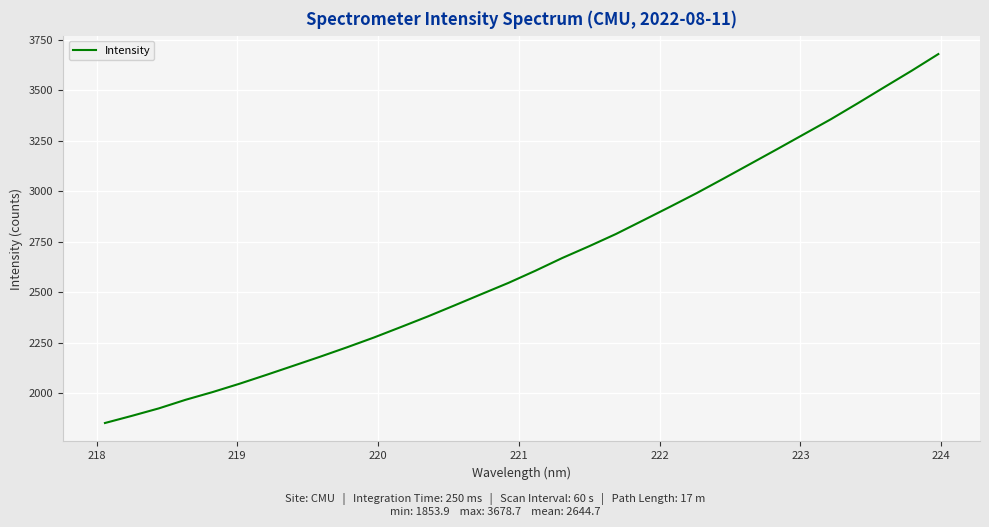

What is the minimum value shown in the chart?

1853.9